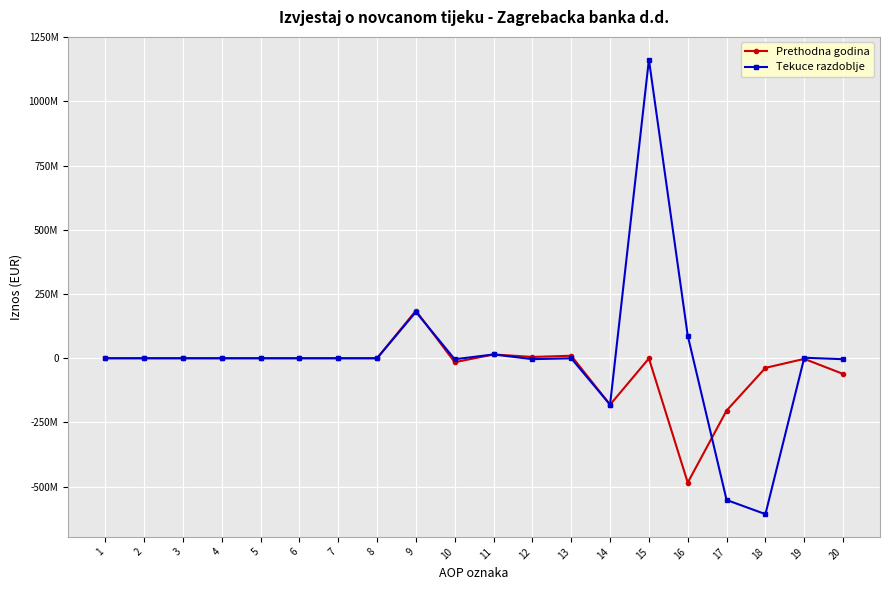

What are all the series names shown in the legend?

Prethodna godina, Tekuce razdoblje